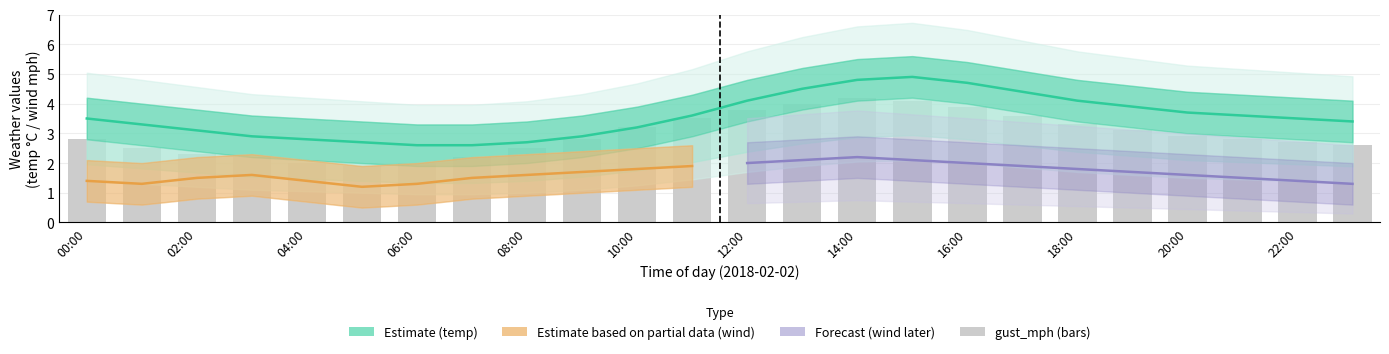

What is the difference between the maximum and minimum values?

2.3